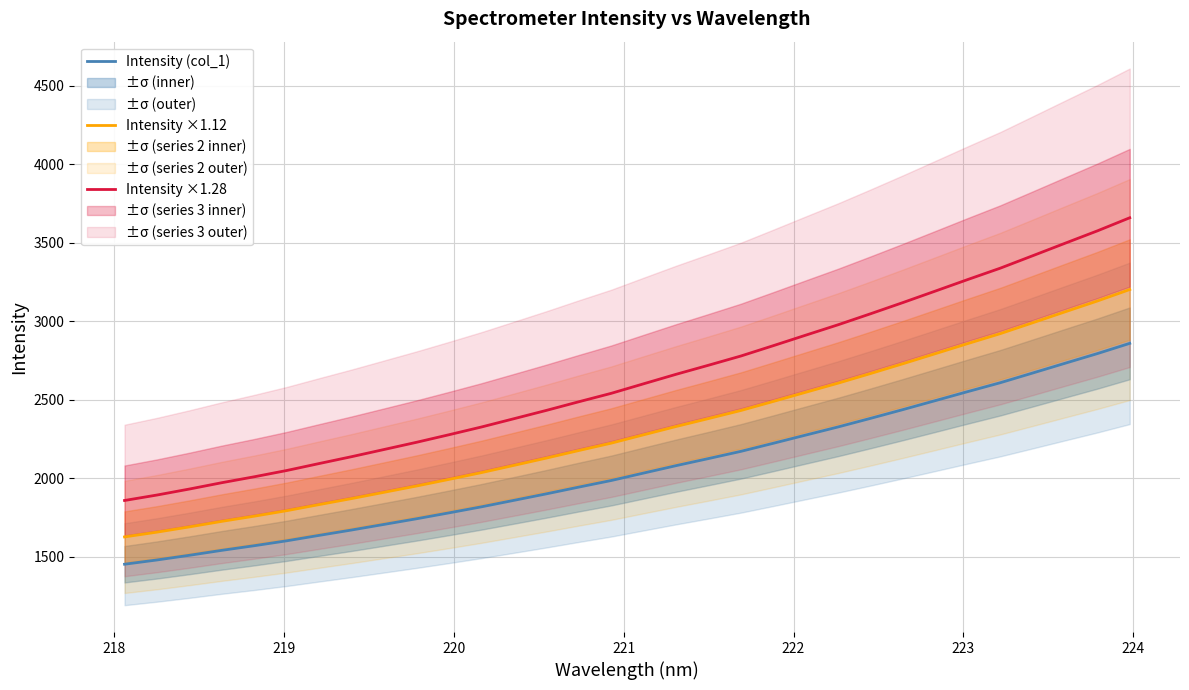

True or false: Intensity (col_1) and Intensity ×1.28 cross at least once.

False